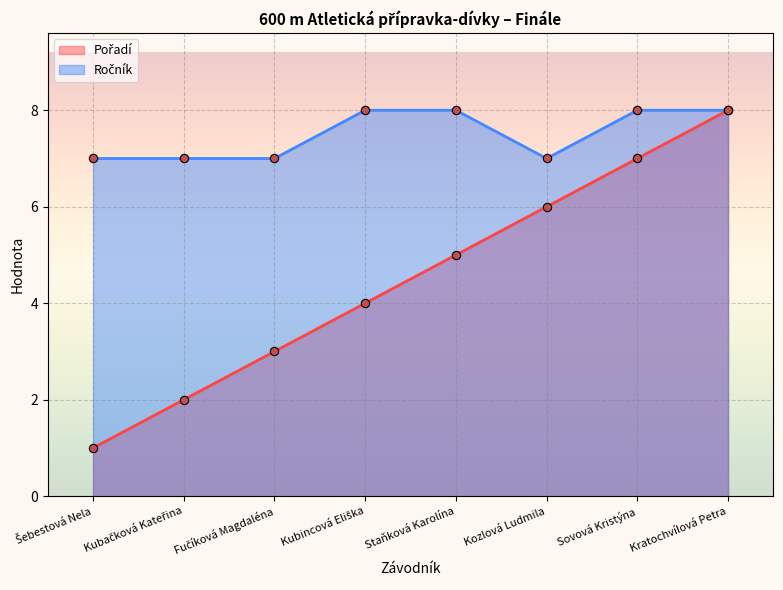

Between Fučíková Magdaléna and Sovová Kristýna, which series saw the biggest shift?

Pořadí